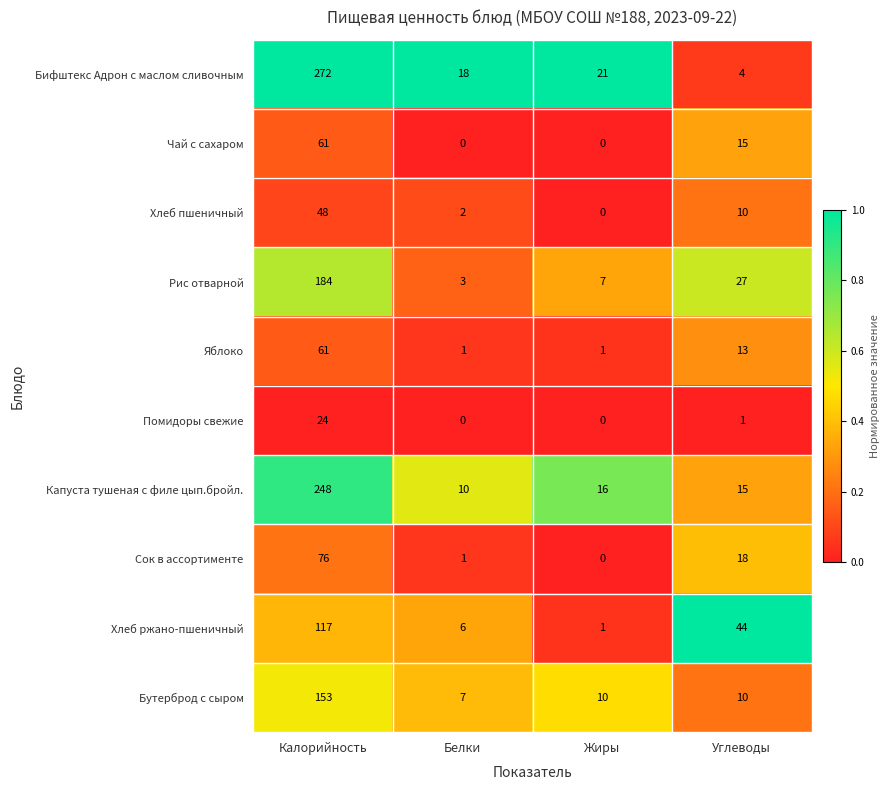

The value of Капуста тушеная с филе цып.бройл. at Углеводы is 15. True or false?

True